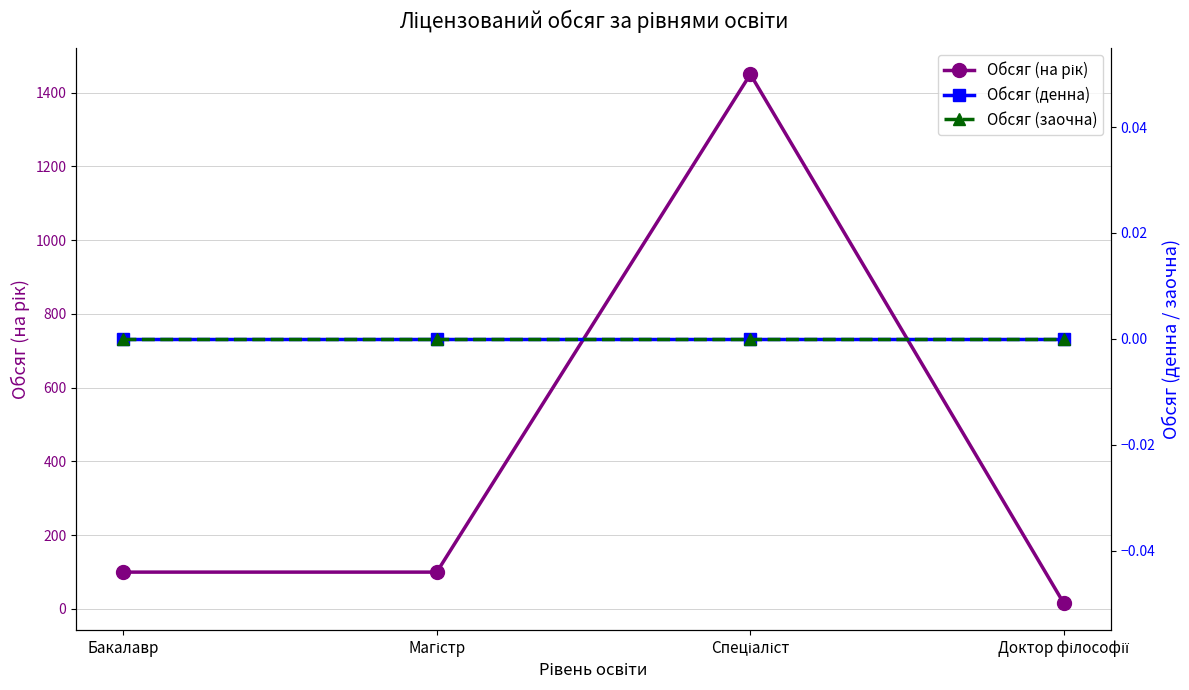

Count the number of data series in this chart.

3